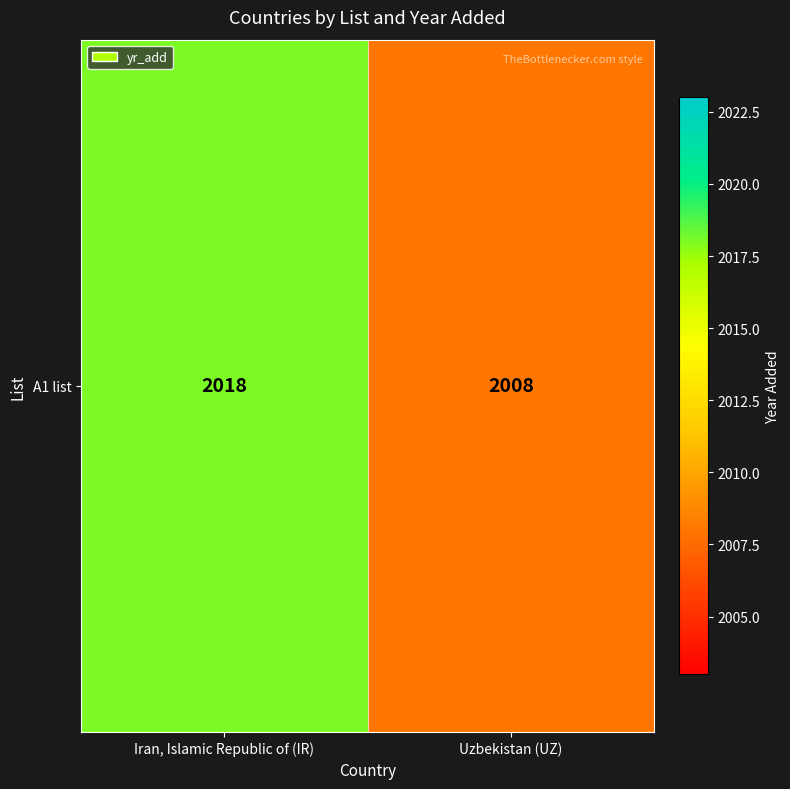

The value at Uzbekistan (UZ) is 2008. True or false?

True